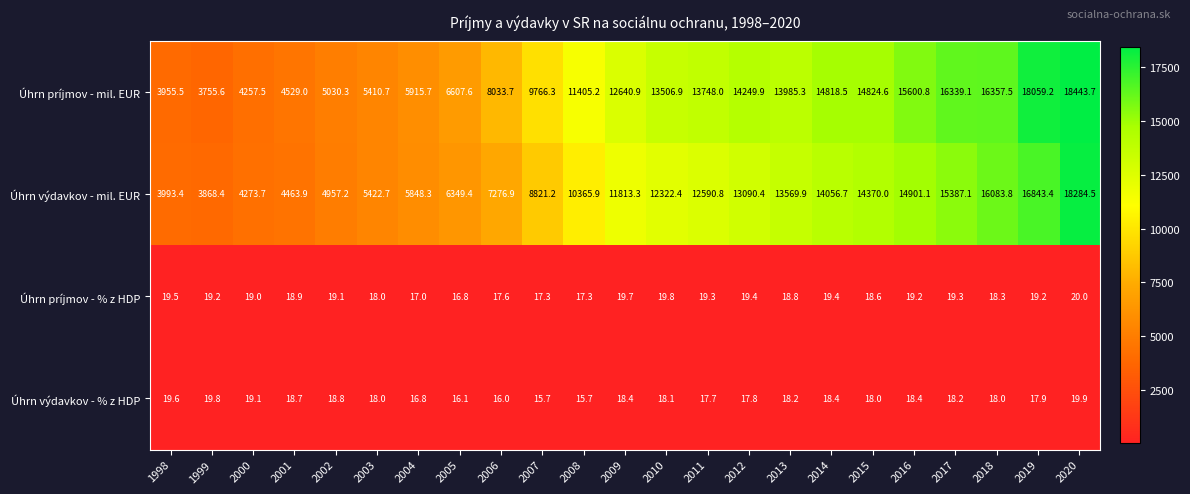

What is the sum of the Úhrn výdavkov - % z HDP values at 2015 and 2012?

35.8